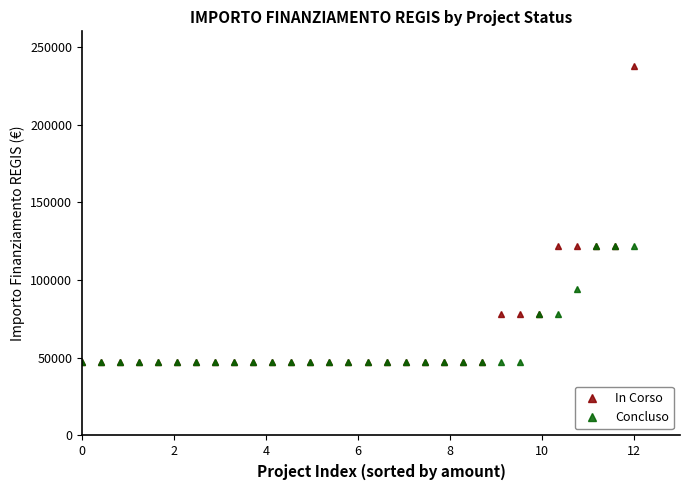

What is the minimum value shown in the chart?

47427